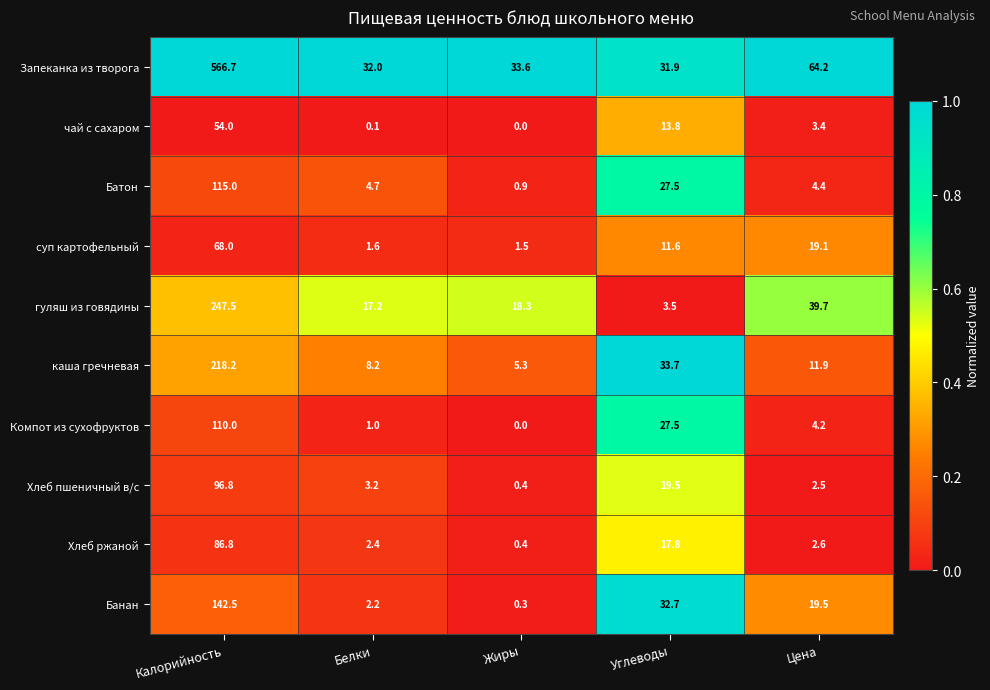

What is the average value of the Батон series?

30.5